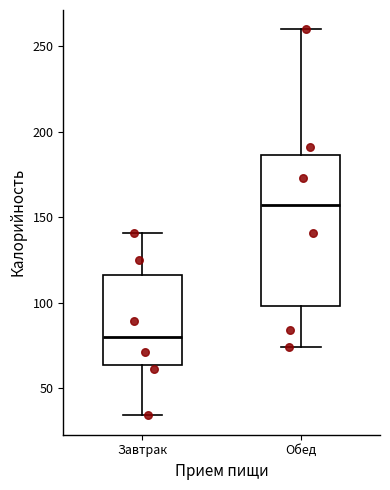

Which box has the highest median line?

Обед